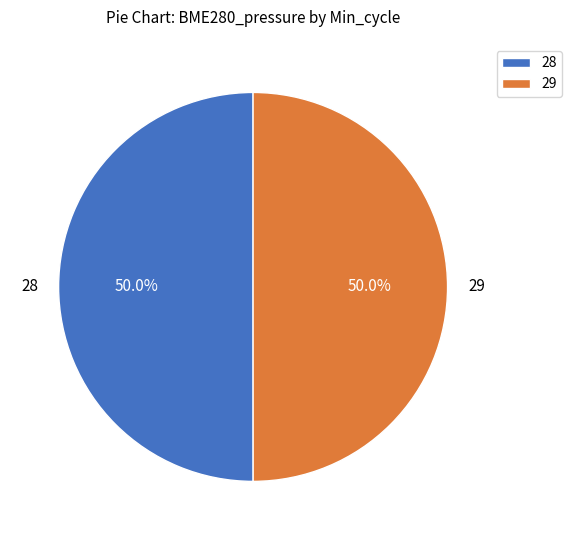

What is the total percentage of 28 and 29?

100.0%